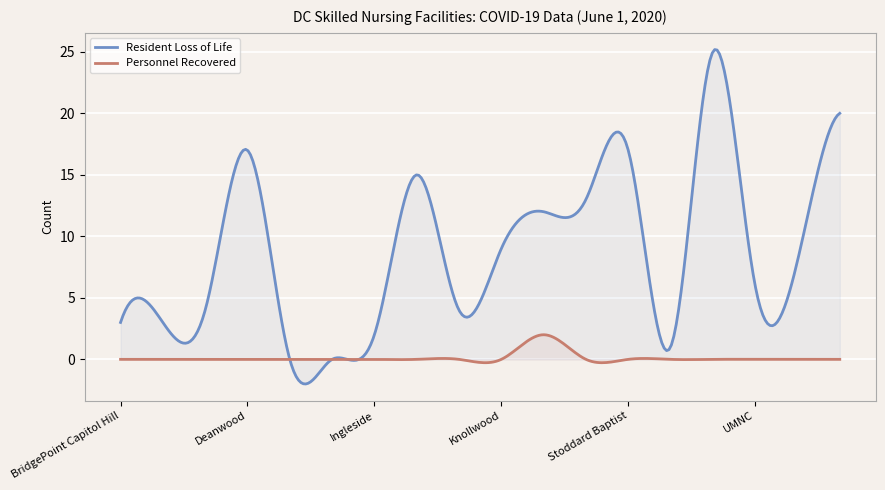

How many lines are shown in the chart?

2